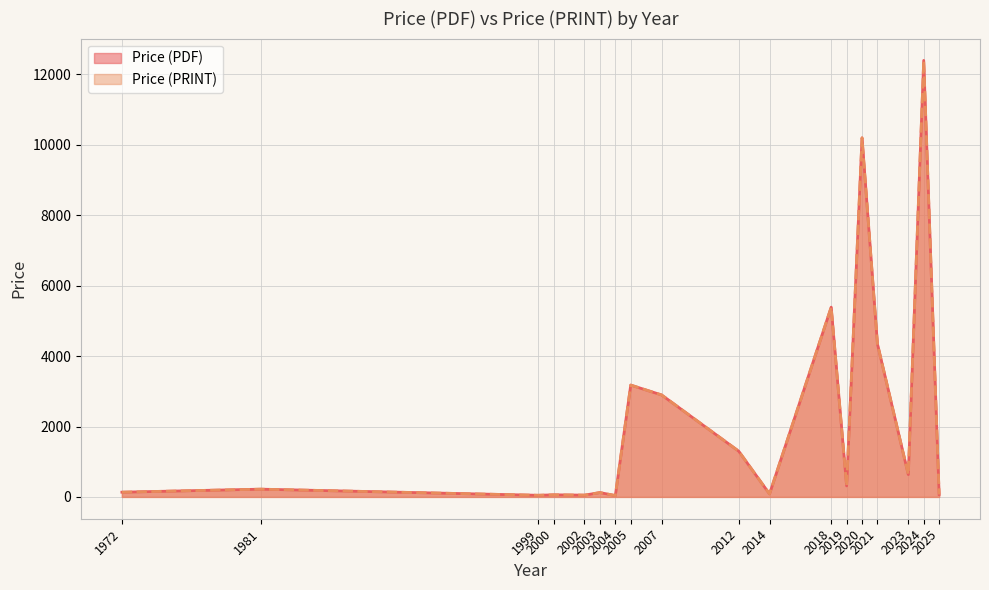

What is the label of the 31st point from the left?

2019